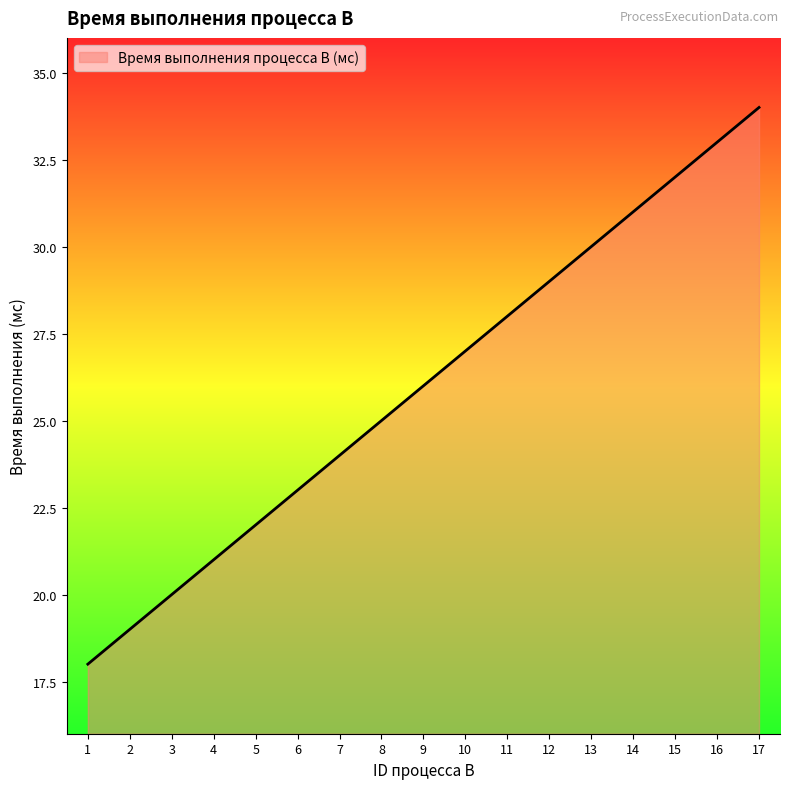

Rank the categories by value from highest to lowest.

17, 16, 15, 14, 13, 12, 11, 10, 9, 8, 7, 6, 5, 4, 3, 2, 1